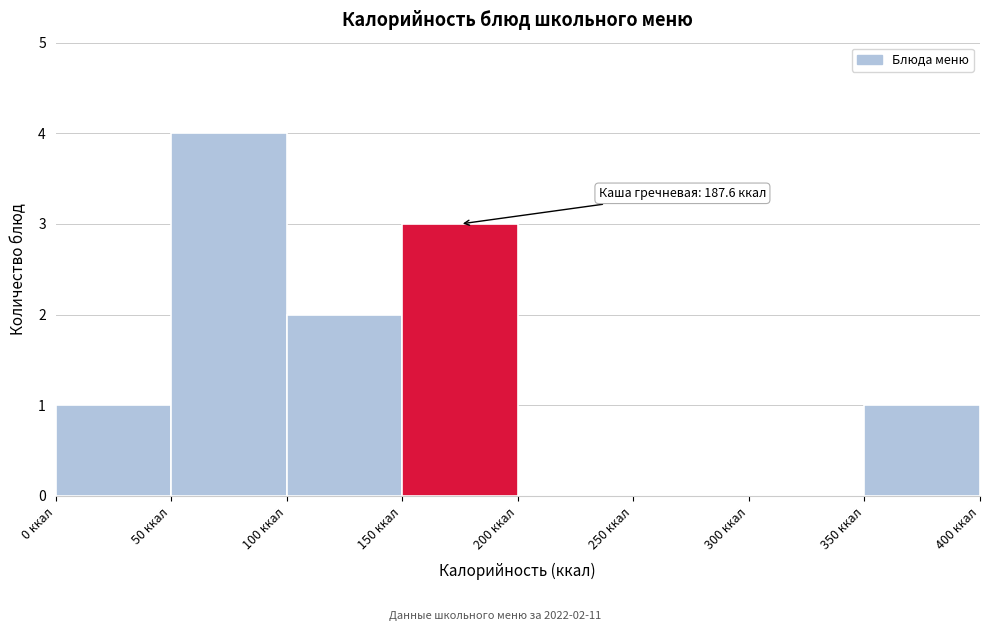

Which range on the x-axis has the tallest bar?

50 to 100